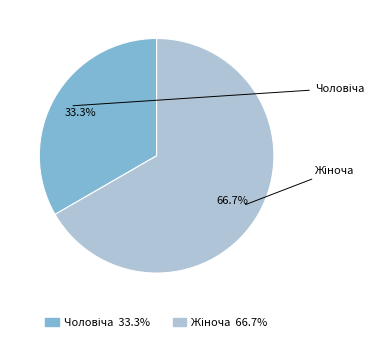

Do Жіноча and Чоловіча together represent more than half of the pie?

Yes